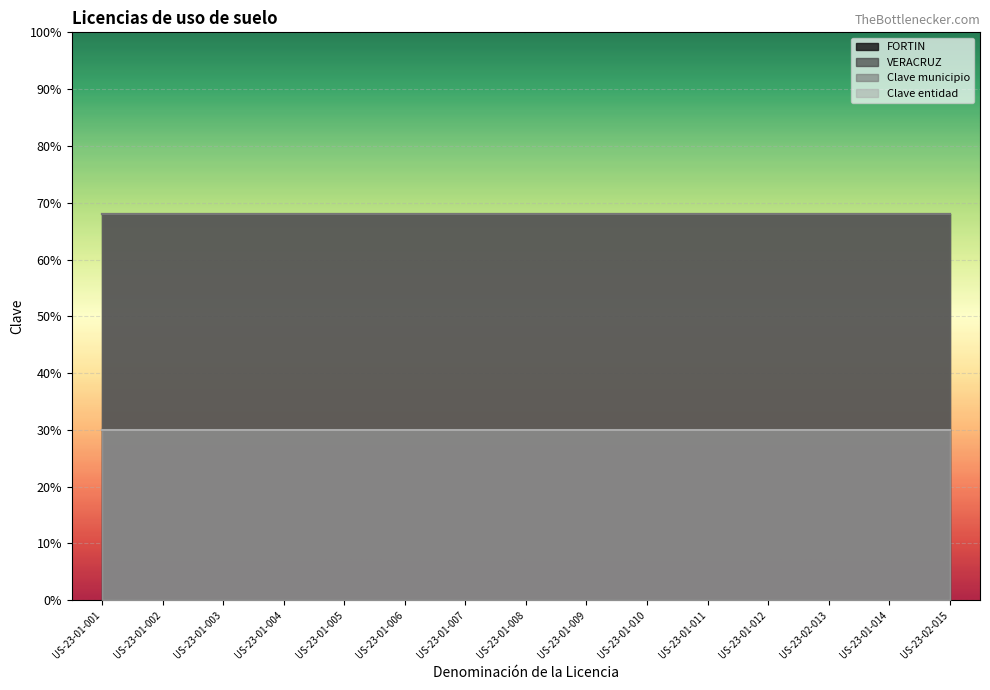

Between US-23-01-005 and US-23-01-001, which is larger?

US-23-01-005